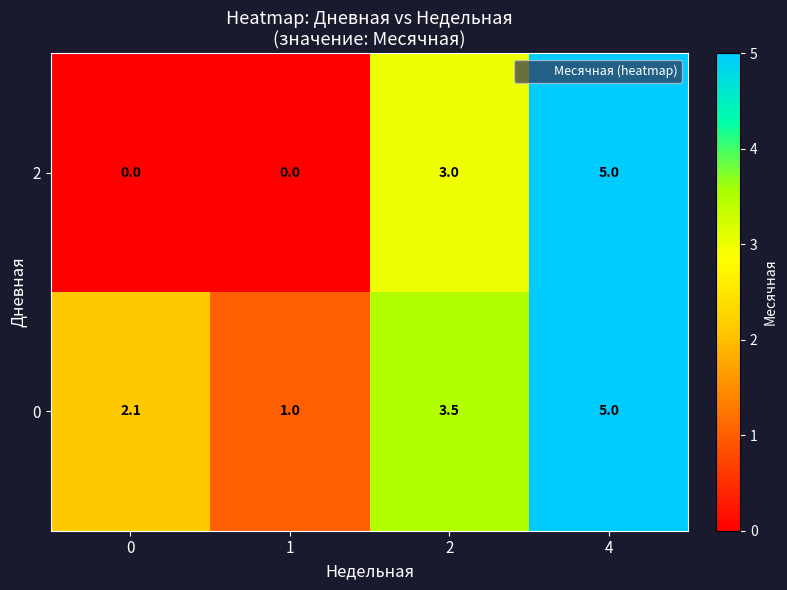

Reading right to left, extract all data points from this chart.

2: 5.0	3.0	0.0	0.0
0: 5.0	3.5	1.0	2.1